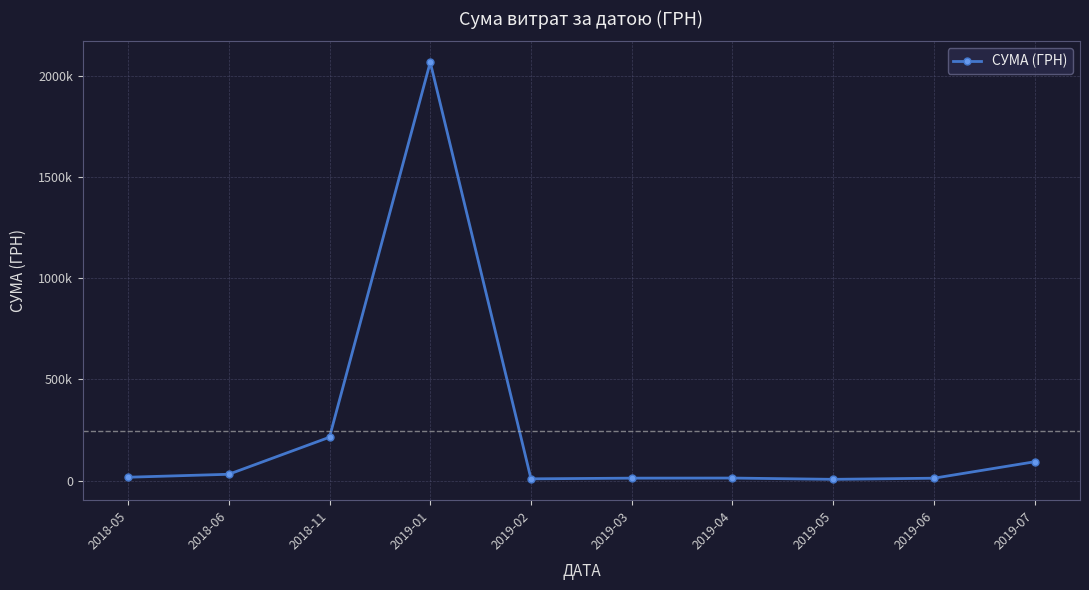

Does the chart have visible grid lines?

Yes